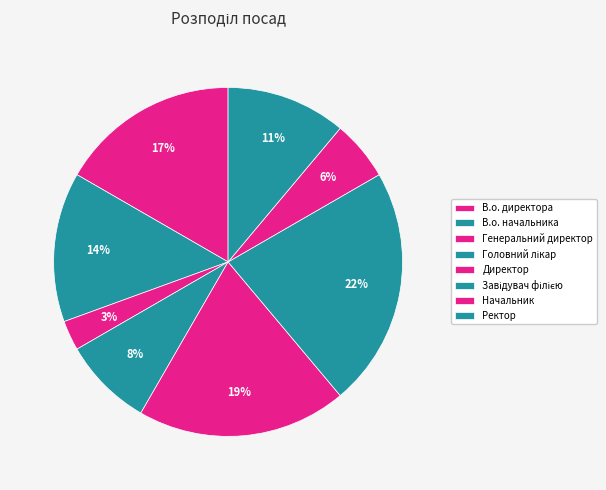

Is Ректор the majority of the pie?

No